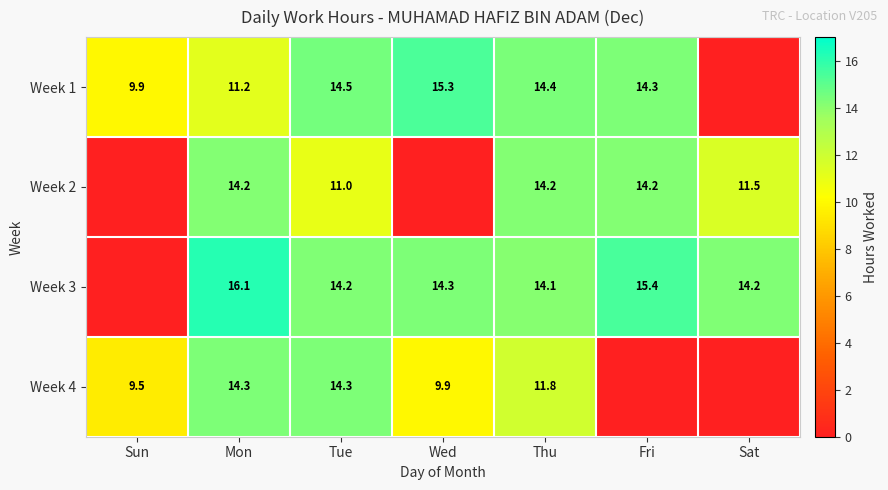

The value of Week 2 at Tue is 4.8. True or false?

False